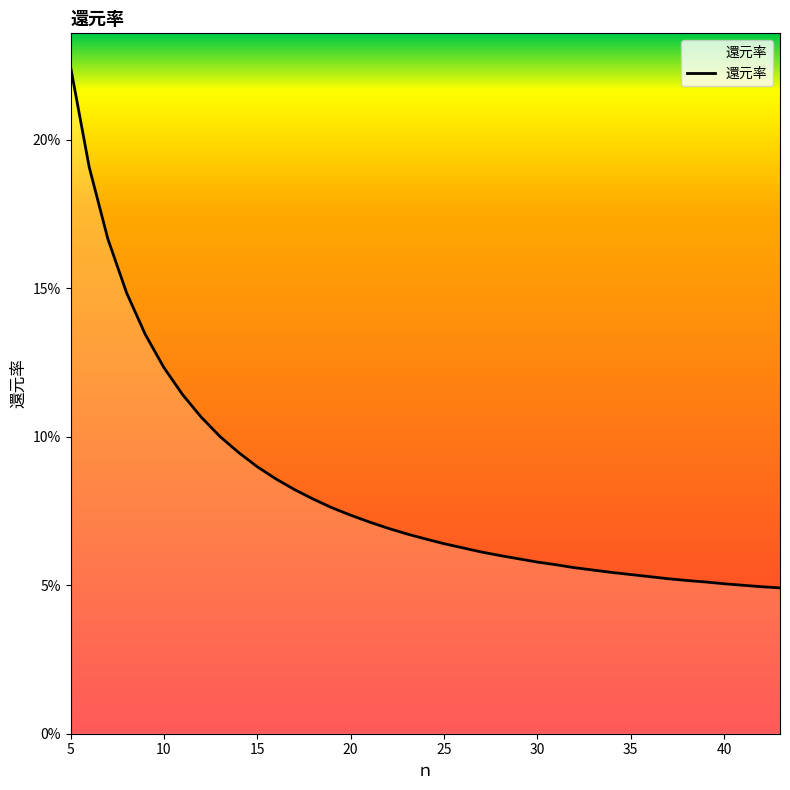

Reading right to left, what are all the values shown in this chart?

0.0	0.0	0.1	0.1	0.1	0.1	0.1	0.1	0.1	0.1	0.1	0.1	0.1	0.1	0.1	0.1	0.1	0.1	0.1	0.1	0.1	0.1	0.1	0.1	0.1	0.1	0.1	0.1	0.1	0.1	0.1	0.1	0.1	0.1	0.1	0.1	0.2	0.2	0.2